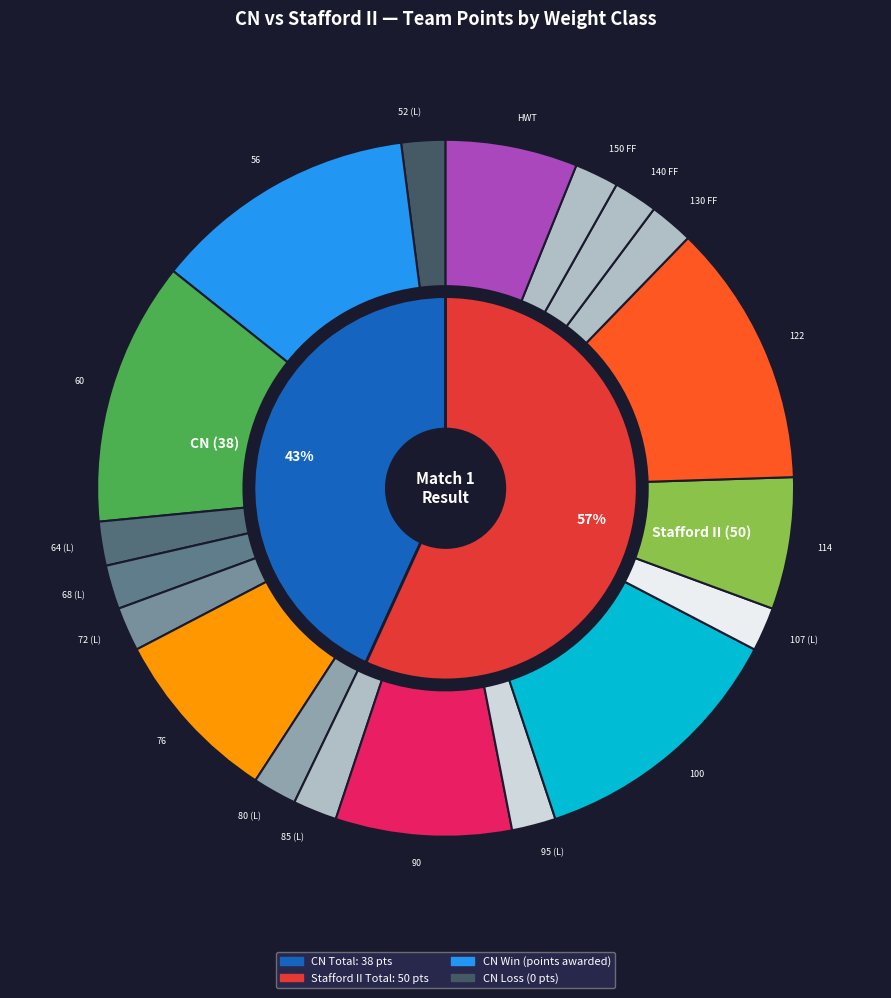

Do 68-L and HWT-W together represent more than half of the pie?

No